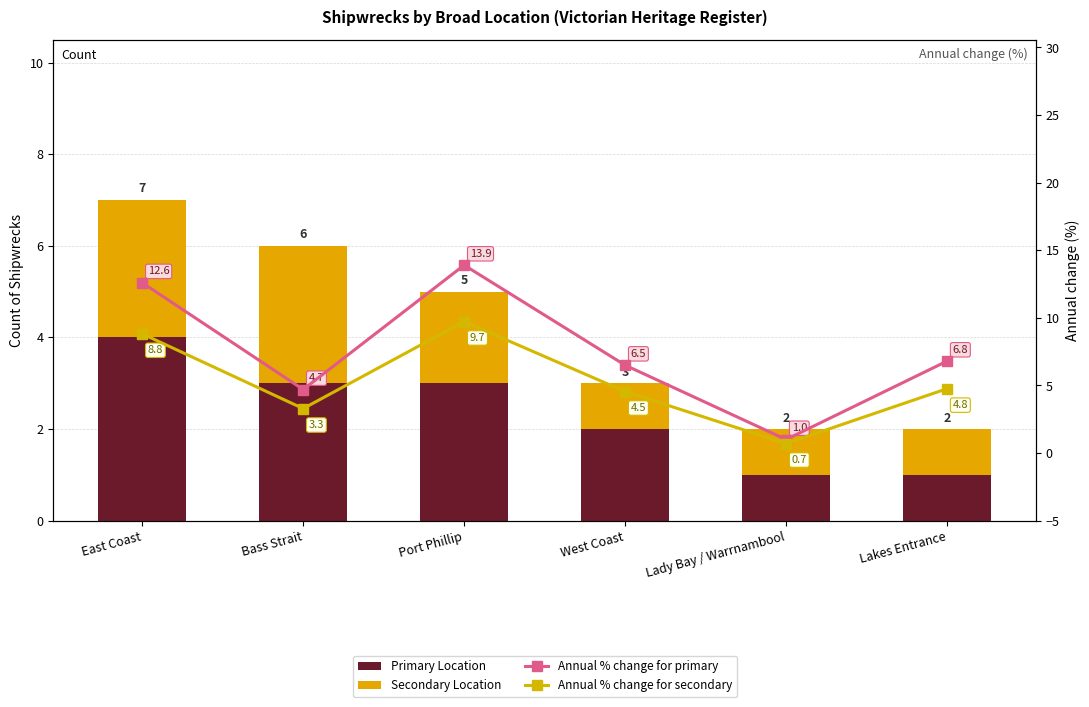

What is the sum of the Secondary Location values at East Coast and West Coast?

4.0